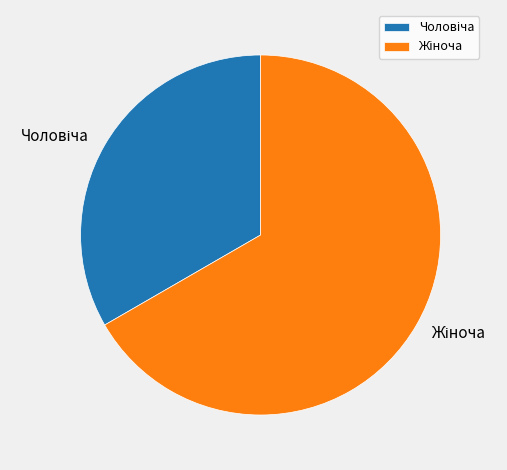

Is there any slice that represents more than half of the pie?

Yes